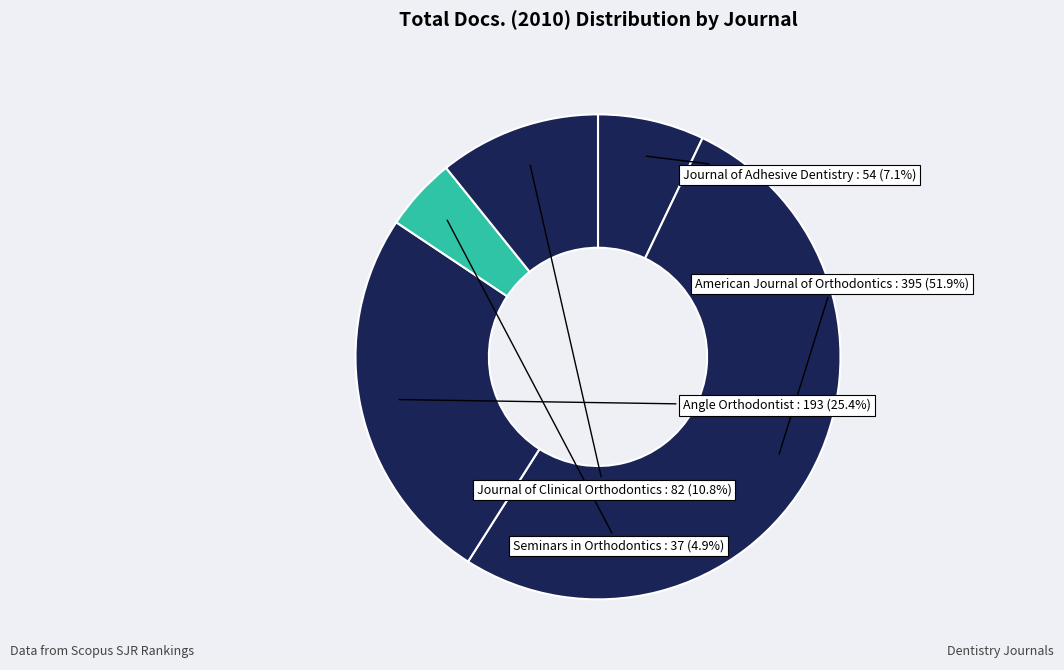

Between Seminars in Orthodontics and American Journal of Orthodontics, which is larger?

American Journal of Orthodontics